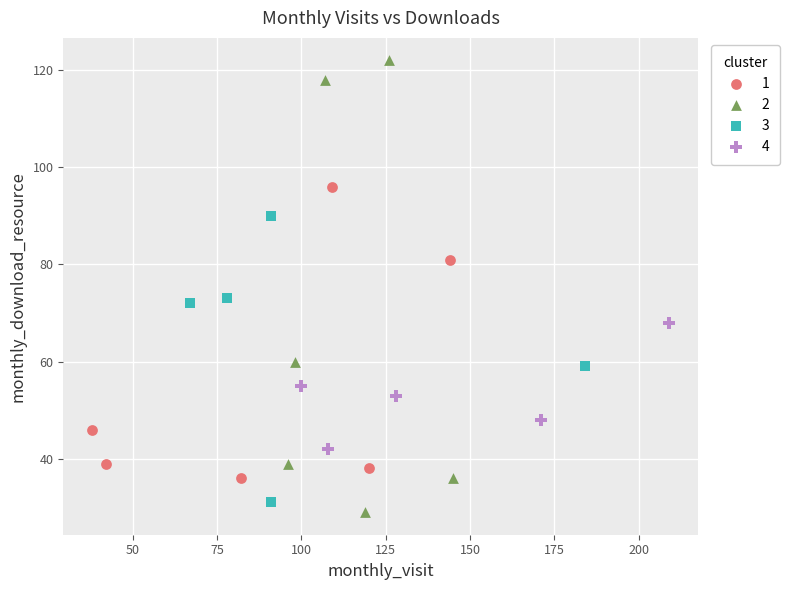

Which series has the widest spread of Y values?

2